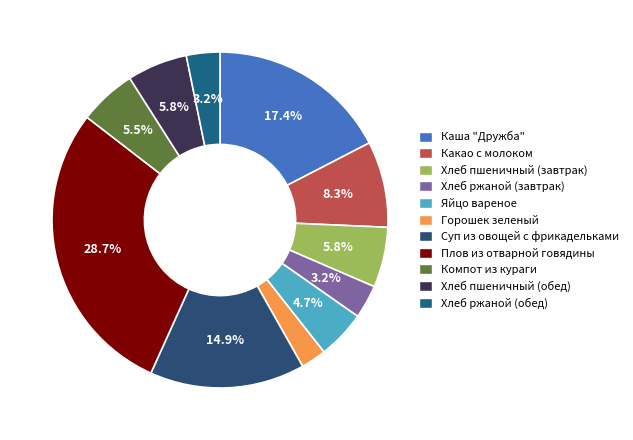

Which has a higher value, Суп из овощей с фрикадельками or Компот из кураги?

Суп из овощей с фрикадельками